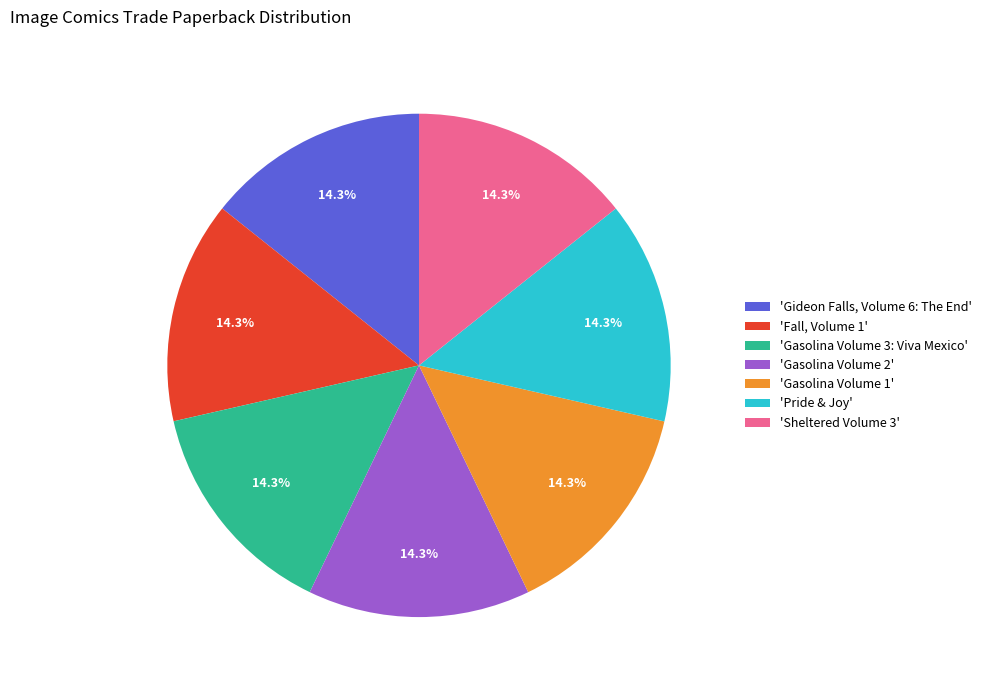

How many segments does this pie chart have?

7